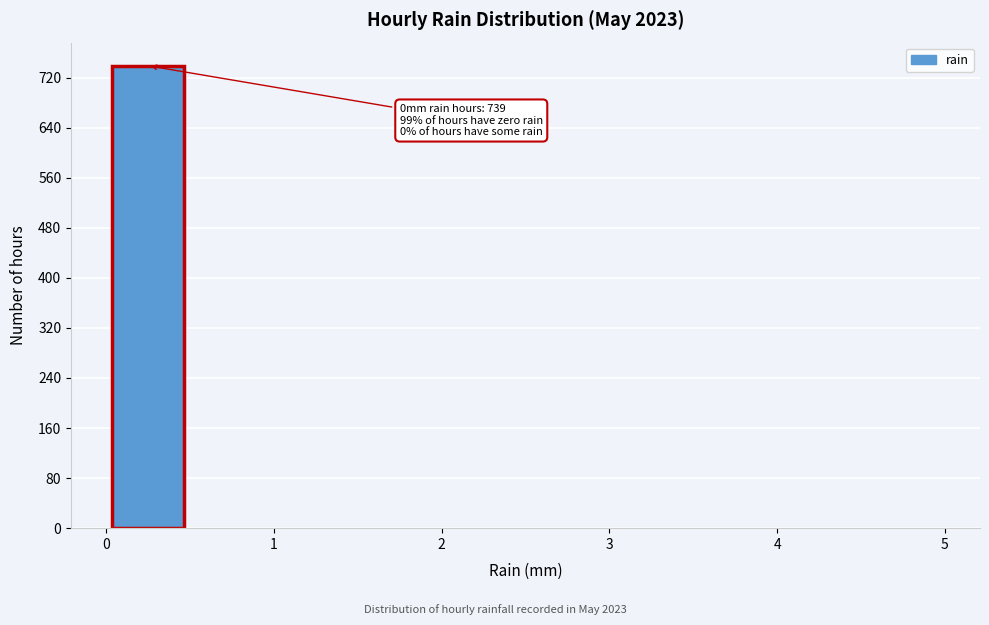

Over which range of the x-axis is the bar tallest?

0.0 to 0.5